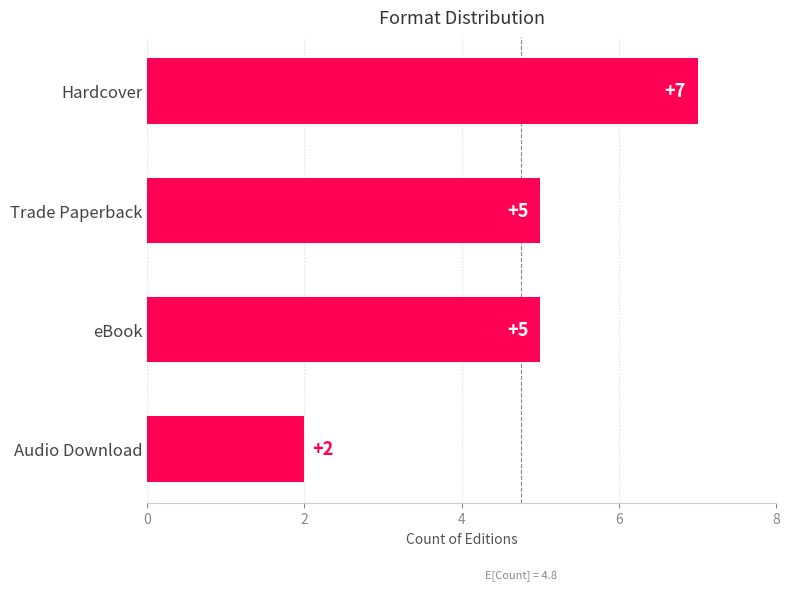

What is the value of the 3rd bar from the top?

5